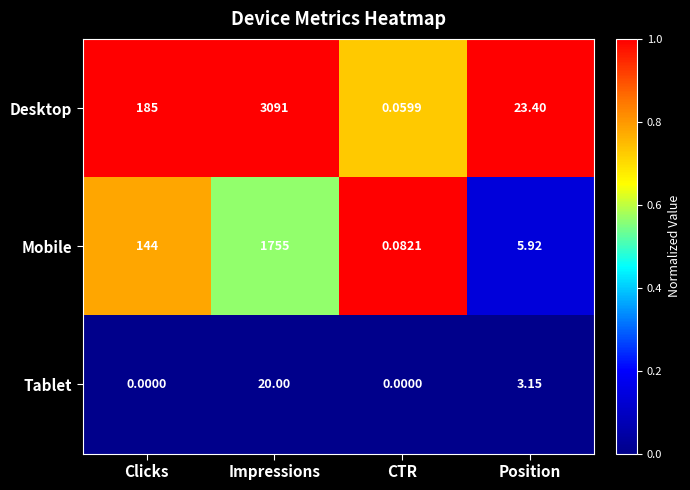

At how many categories does at least one series exceed 0?

4